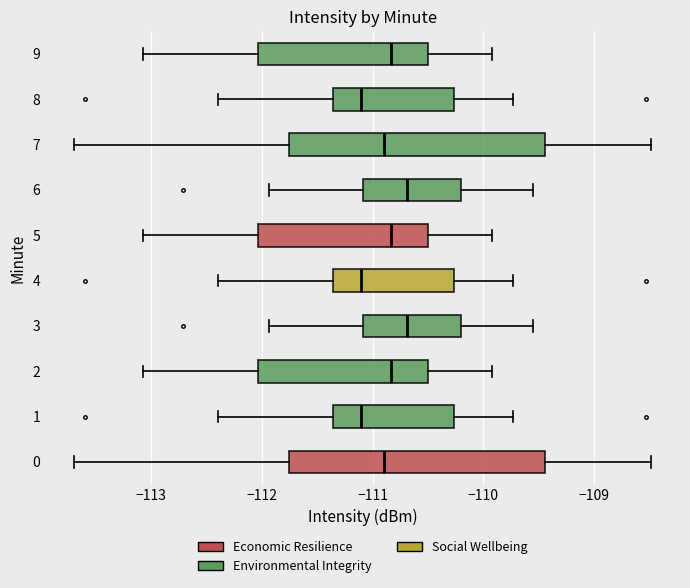

Reading bottom to top, read every box against the x-axis: the position of its median line, the range the box covers, and the ends of its whiskers. The values are not printed on the chart, so give them approximately, as read against the axis.

0: median -110.9, box -111.8 to -109.4, whiskers -113.7 to -108.5
1: median -111.1, box -111.4 to -110.3, whiskers -112.4 to -109.7
2: median -110.8, box -112.0 to -110.5, whiskers -113.1 to -109.9
3: median -110.7, box -111.1 to -110.2, whiskers -111.9 to -109.5
4: median -111.1, box -111.4 to -110.3, whiskers -112.4 to -109.7
5: median -110.8, box -112.0 to -110.5, whiskers -113.1 to -109.9
6: median -110.7, box -111.1 to -110.2, whiskers -111.9 to -109.5
7: median -110.9, box -111.8 to -109.4, whiskers -113.7 to -108.5
8: median -111.1, box -111.4 to -110.3, whiskers -112.4 to -109.7
9: median -110.8, box -112.0 to -110.5, whiskers -113.1 to -109.9